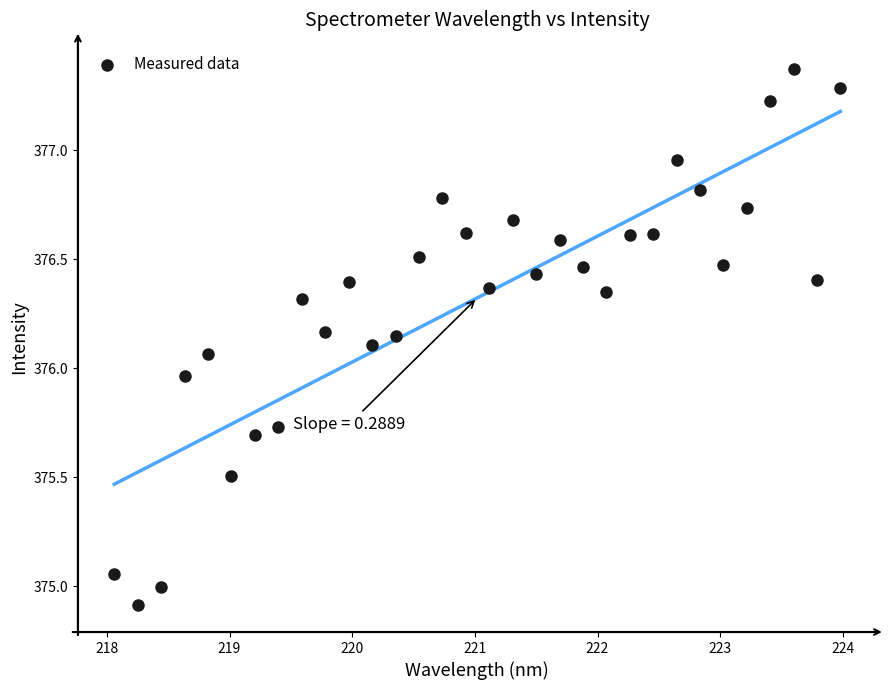

What is the range of Y values (max minus min)?

2.5